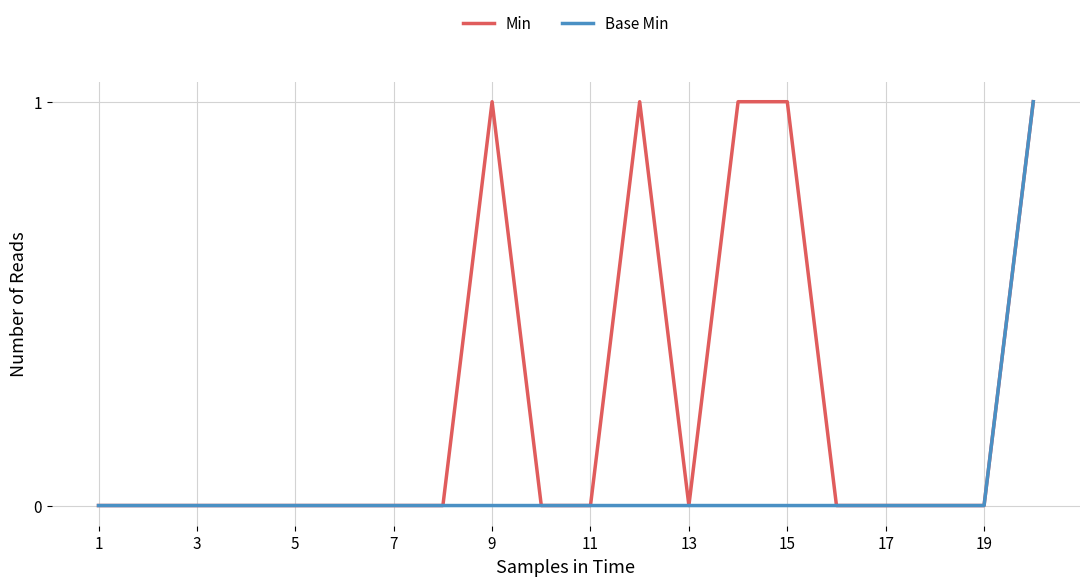

Count the Min values in the range 0 to 1.

20